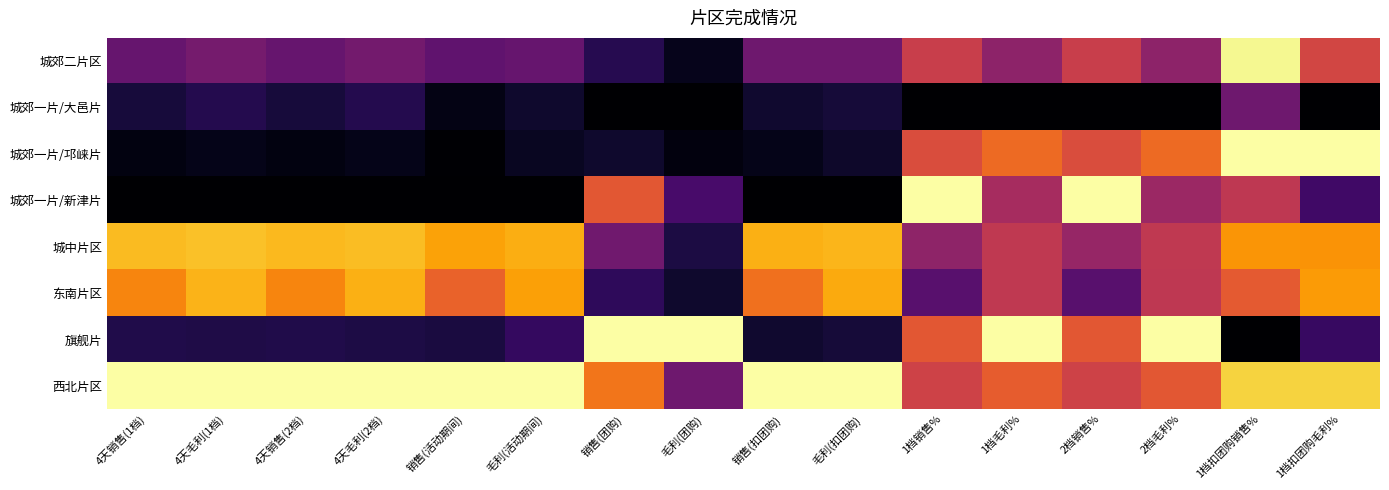

Reading right to left, list all the values displayed in this chart.

城郊二片区: 1档扣团购毛利%=0.6	1档扣团购销售%=1.0	2档毛利%=0.4	2档销售%=0.5	1档毛利%=0.4	1档销售%=0.5	毛利(扣团购)=0.3	销售(扣团购)=0.3	毛利(团购)=0.0	销售(团购)=0.1	毛利(活动期间)=0.3	销售(活动期间)=0.3	4天毛利(2档)=0.3	4天销售(2档)=0.3	4天毛利(1档)=0.3	4天销售(1档)=0.3
城郊一片/大邑片: 1档扣团购毛利%=0.0	1档扣团购销售%=0.3	2档毛利%=0.0	2档销售%=0.0	1档毛利%=0.0	1档销售%=0.0	毛利(扣团购)=0.1	销售(扣团购)=0.1	毛利(团购)=0.0	销售(团购)=0.0	毛利(活动期间)=0.1	销售(活动期间)=0.0	4天毛利(2档)=0.1	4天销售(2档)=0.1	4天毛利(1档)=0.1	4天销售(1档)=0.1
城郊一片/邛崃片: 1档扣团购毛利%=1.0	1档扣团购销售%=1.0	2档毛利%=0.7	2档销售%=0.6	1档毛利%=0.7	1档销售%=0.6	毛利(扣团购)=0.1	销售(扣团购)=0.0	毛利(团购)=0.0	销售(团购)=0.1	毛利(活动期间)=0.1	销售(活动期间)=0.0	4天毛利(2档)=0.0	4天销售(2档)=0.0	4天毛利(1档)=0.0	4天销售(1档)=0.0
城郊一片/新津片: 1档扣团购毛利%=0.2	1档扣团购销售%=0.5	2档毛利%=0.4	2档销售%=1.0	1档毛利%=0.4	1档销售%=1.0	毛利(扣团购)=0.0	销售(扣团购)=0.0	毛利(团购)=0.2	销售(团购)=0.6	毛利(活动期间)=0.0	销售(活动期间)=0.0	4天毛利(2档)=0.0	4天销售(2档)=0.0	4天毛利(1档)=0.0	4天销售(1档)=0.0
城中片区: 1档扣团购毛利%=0.8	1档扣团购销售%=0.8	2档毛利%=0.5	2档销售%=0.4	1档毛利%=0.5	1档销售%=0.4	毛利(扣团购)=0.8	销售(扣团购)=0.8	毛利(团购)=0.1	销售(团购)=0.3	毛利(活动期间)=0.8	销售(活动期间)=0.8	4天毛利(2档)=0.9	4天销售(2档)=0.8	4天毛利(1档)=0.9	4天销售(1档)=0.8
东南片区: 1档扣团购毛利%=0.8	1档扣团购销售%=0.6	2档毛利%=0.5	2档销售%=0.3	1档毛利%=0.5	1档销售%=0.3	毛利(扣团购)=0.8	销售(扣团购)=0.7	毛利(团购)=0.1	销售(团购)=0.2	毛利(活动期间)=0.8	销售(活动期间)=0.6	4天毛利(2档)=0.8	4天销售(2档)=0.7	4天毛利(1档)=0.8	4天销售(1档)=0.7
旗舰片: 1档扣团购毛利%=0.2	1档扣团购销售%=0.0	2档毛利%=1.0	2档销售%=0.6	1档毛利%=1.0	1档销售%=0.6	毛利(扣团购)=0.1	销售(扣团购)=0.1	毛利(团购)=1.0	销售(团购)=1.0	毛利(活动期间)=0.2	销售(活动期间)=0.1	4天毛利(2档)=0.1	4天销售(2档)=0.1	4天毛利(1档)=0.1	4天销售(1档)=0.1
西北片区: 1档扣团购毛利%=0.9	1档扣团购销售%=0.9	2档毛利%=0.6	2档销售%=0.6	1档毛利%=0.6	1档销售%=0.6	毛利(扣团购)=1.0	销售(扣团购)=1.0	毛利(团购)=0.3	销售(团购)=0.7	毛利(活动期间)=1.0	销售(活动期间)=1.0	4天毛利(2档)=1.0	4天销售(2档)=1.0	4天毛利(1档)=1.0	4天销售(1档)=1.0